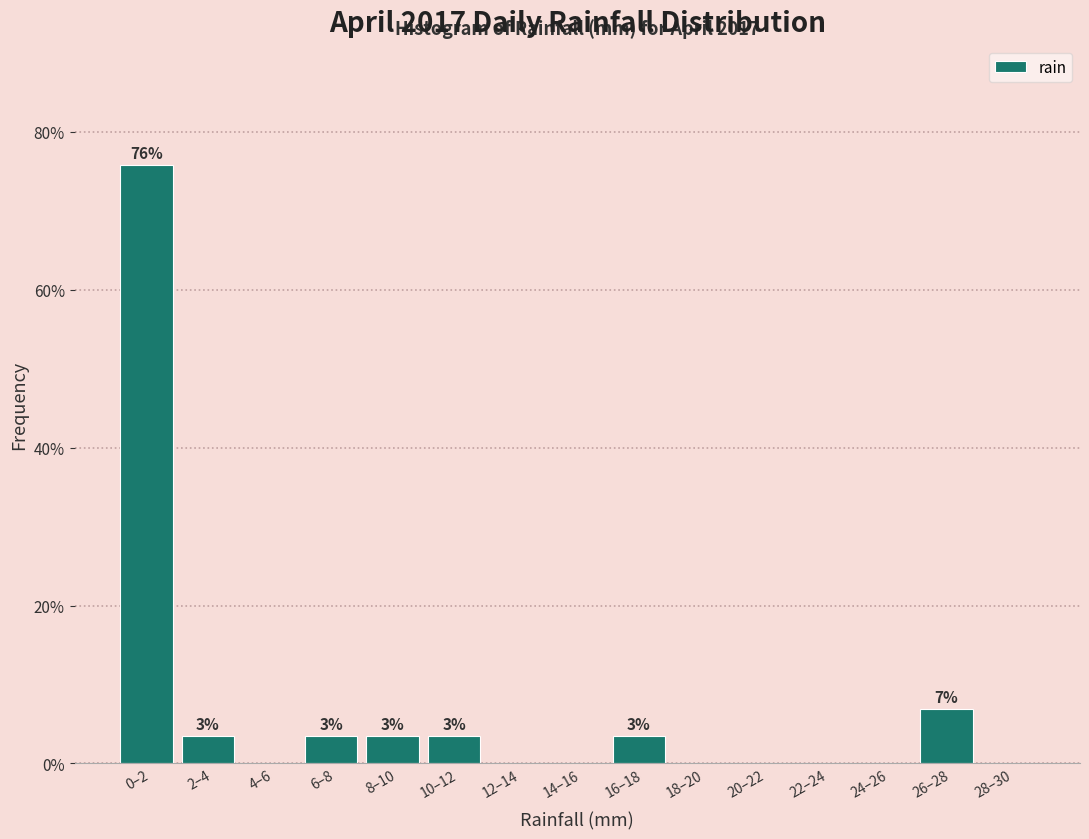

Reading left to right, what are all the values shown in this chart?

0–2=75.9	2–4=3.4	4–6=0.0	6–8=3.4	8–10=3.4	10–12=3.4	12–14=0.0	14–16=0.0	16–18=3.4	18–20=0.0	20–22=0.0	22–24=0.0	24–26=0.0	26–28=6.9	28–30=0.0